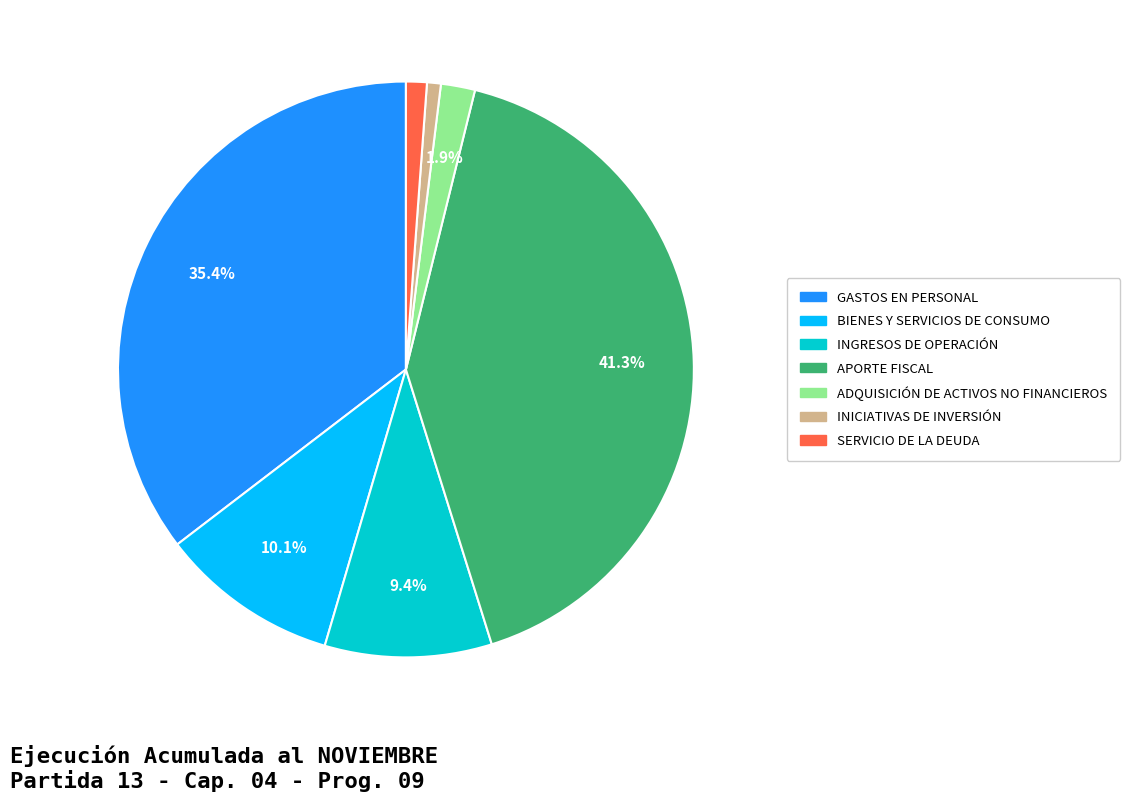

Does any single category account for the majority?

No